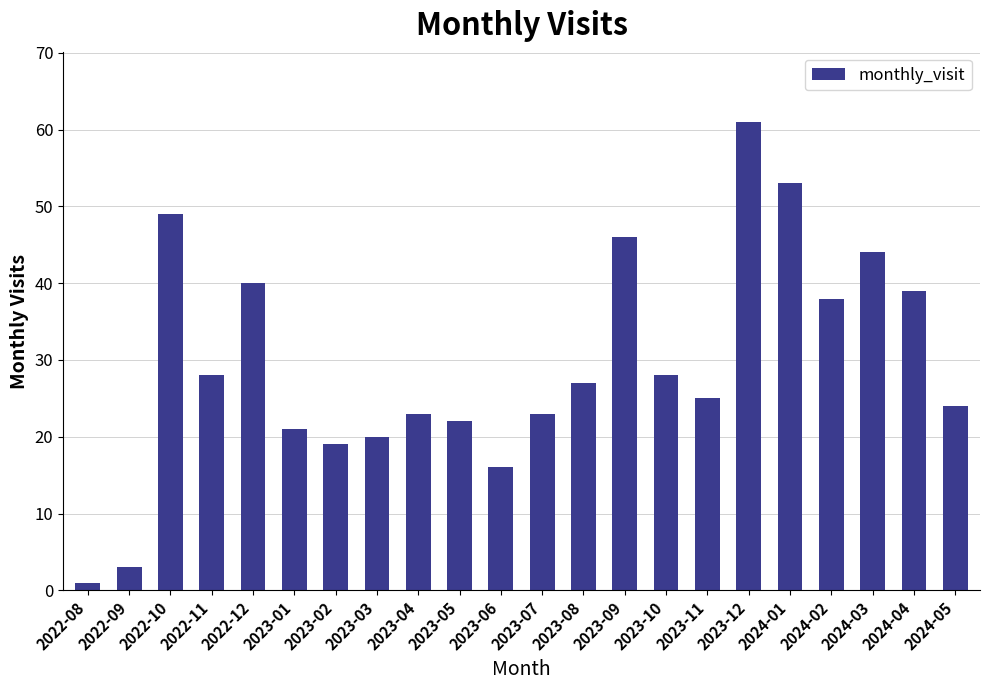

What is the change in value from 2023-06 to 2023-11?

+9